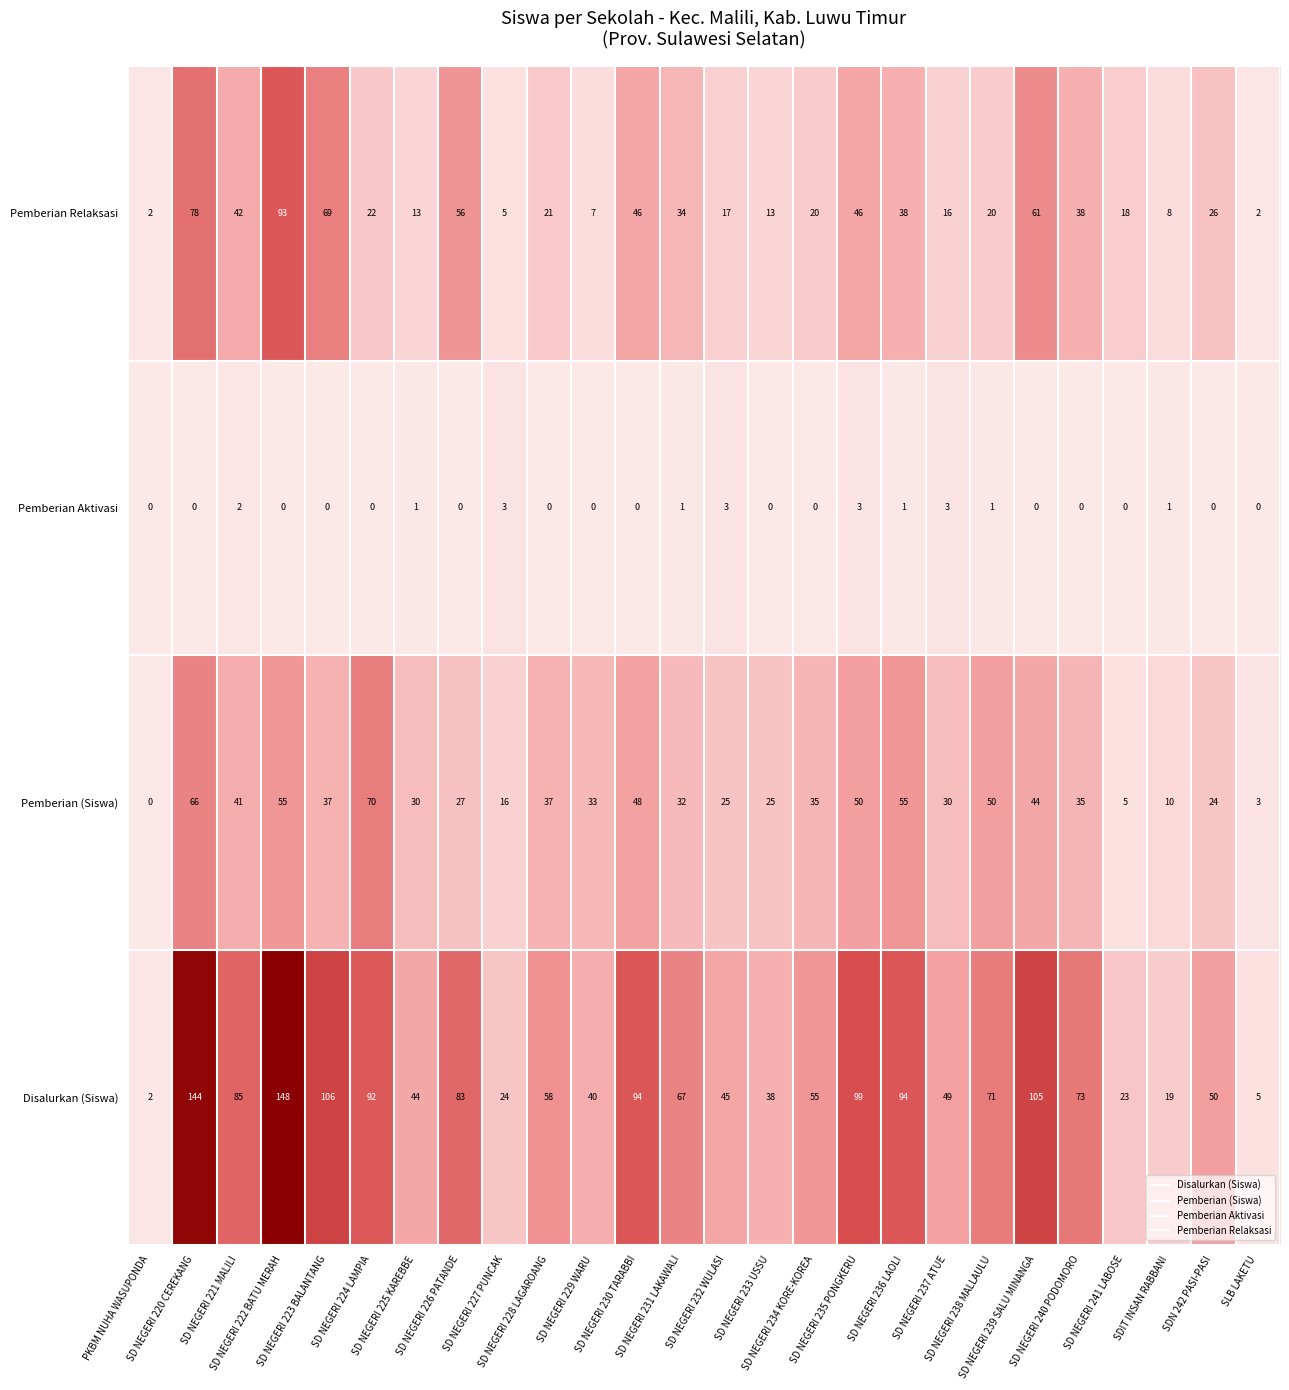

At SDIT INSAN RABBANI, list the series in order from largest to smallest.

Disalurkan (Siswa), Pemberian (Siswa), Pemberian Relaksasi, Pemberian Aktivasi